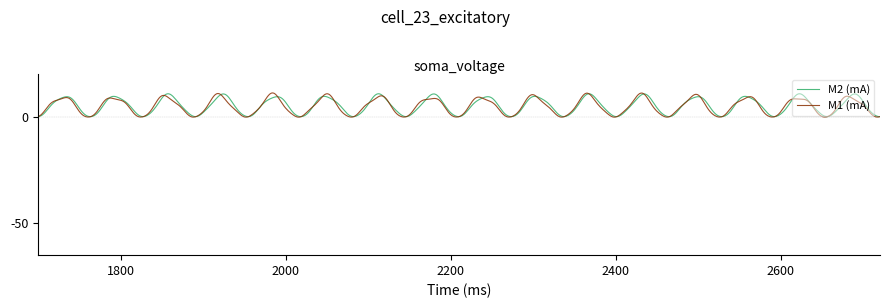

What is the maximum value shown in the chart?

11.1